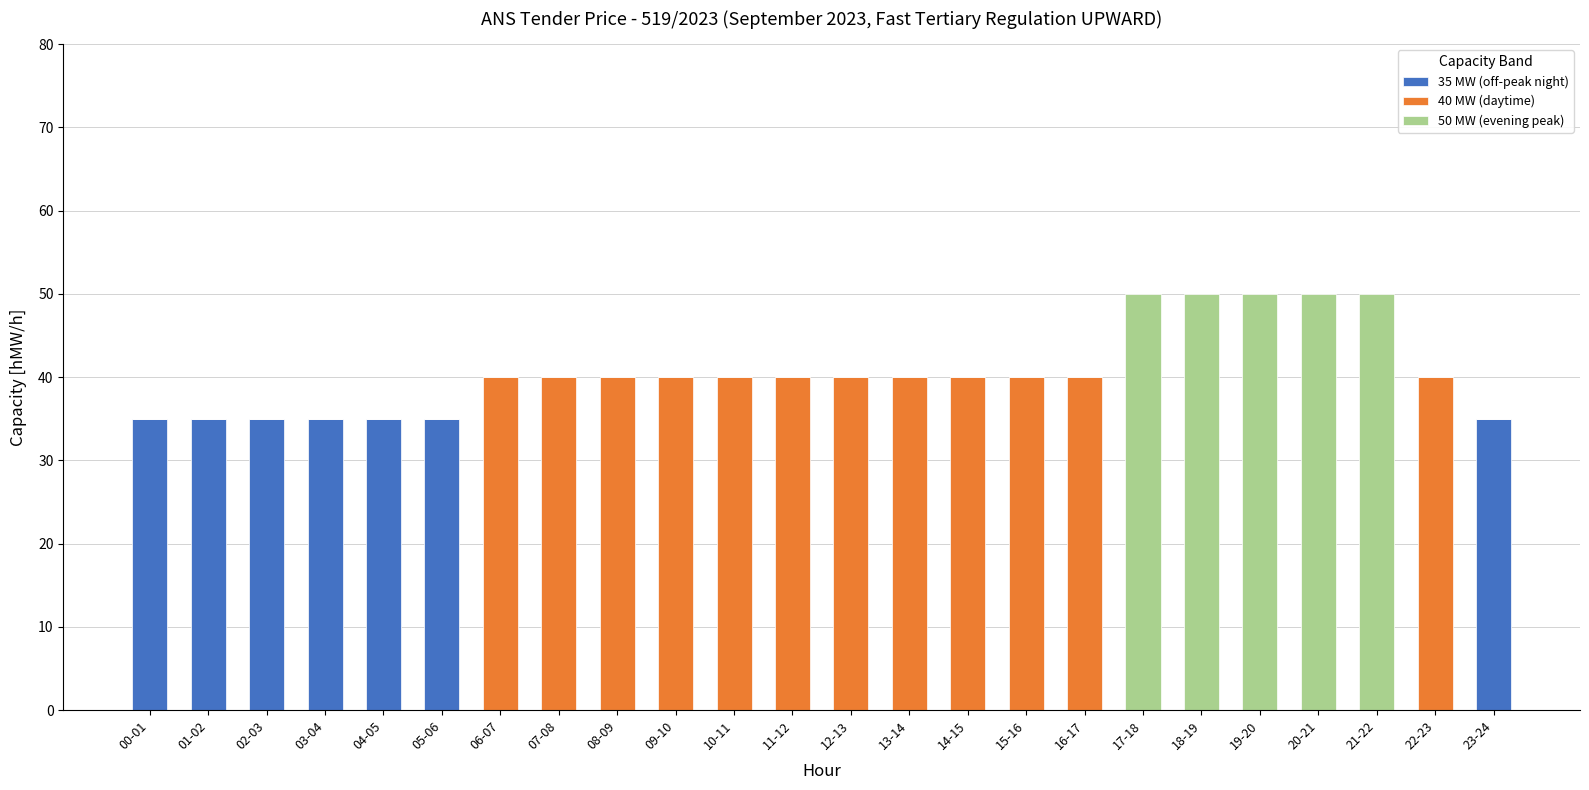

True or false: 35 MW (off-peak night) has a value of 62 at 23-24.

False